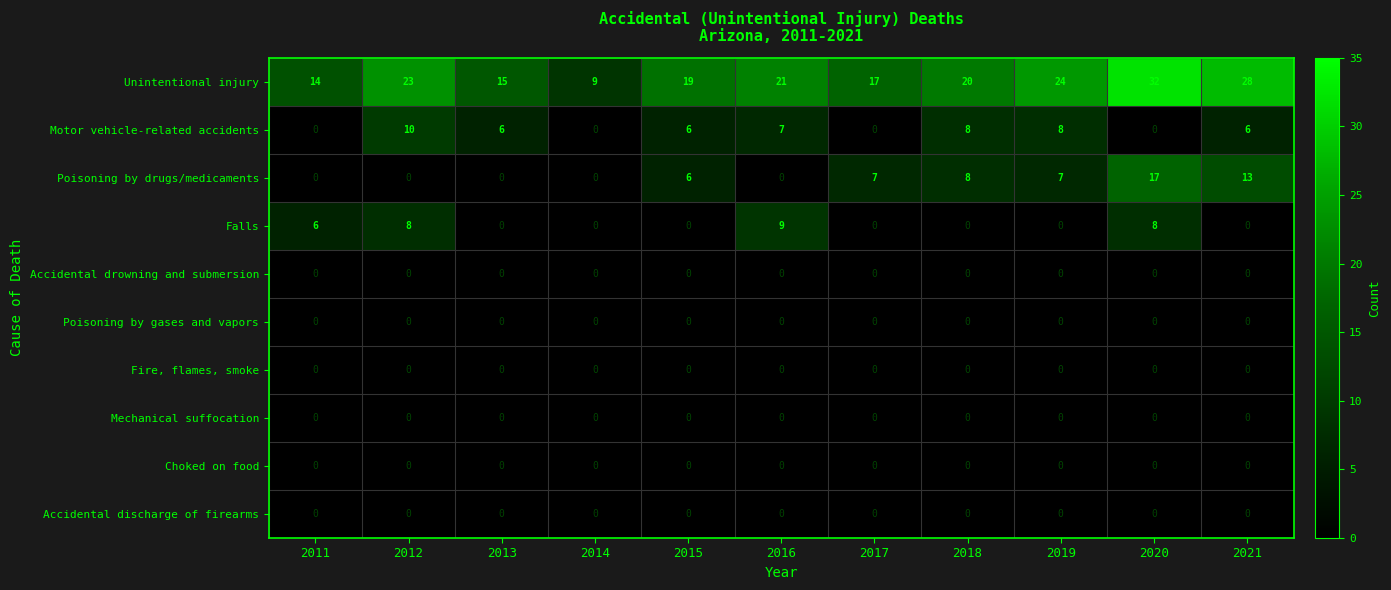

What is the minimum value for Unintentional injury?

9